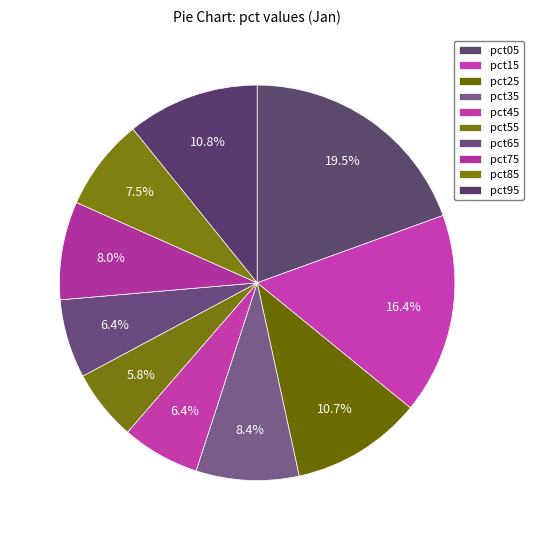

How many slices are in this pie chart?

10